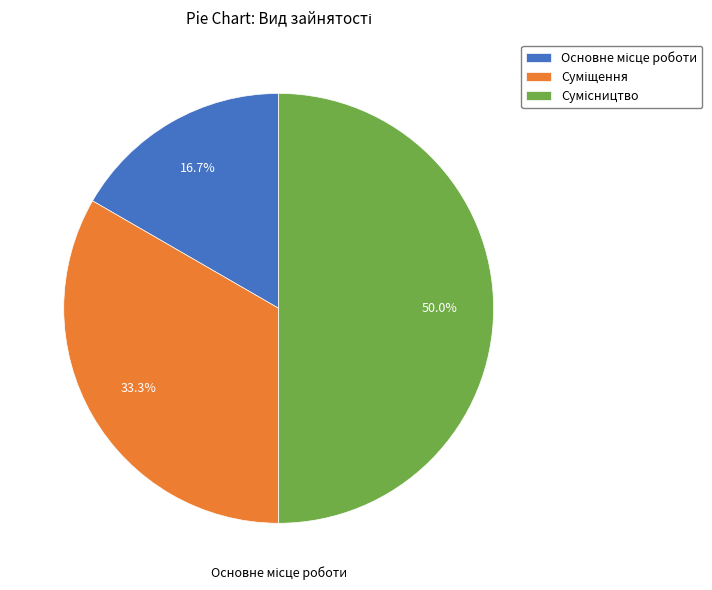

Rank the categories by value from lowest to highest.

Основне місце роботи, Суміщення, Сумісництво